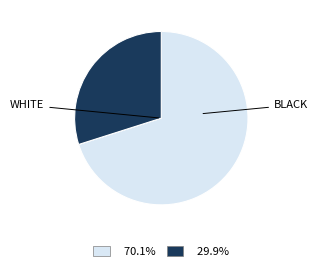

Is there any slice that represents more than half of the pie?

Yes